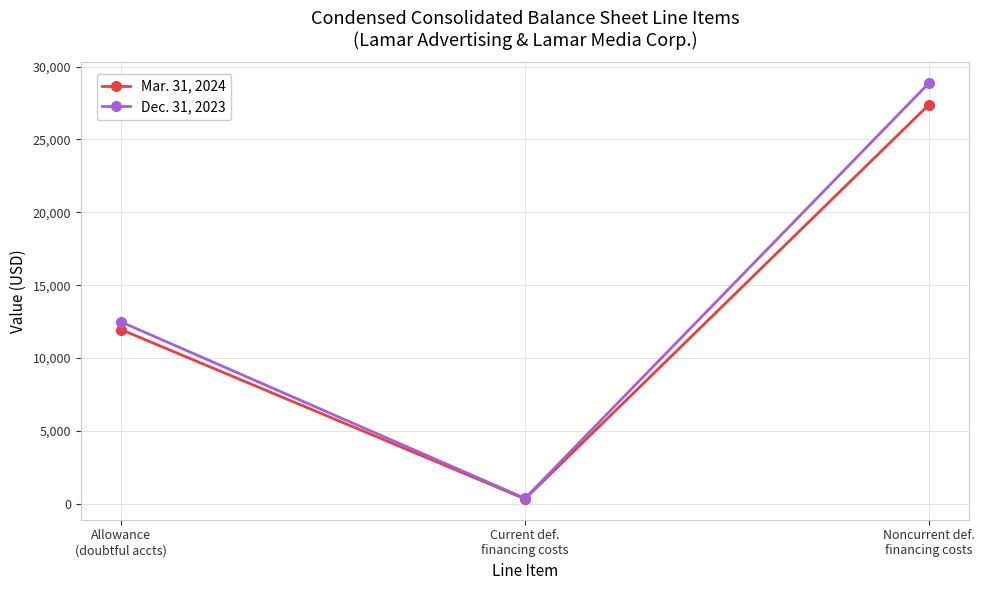

Rank the series by their average value, from lowest to highest.

Mar. 31, 2024, Dec. 31, 2023